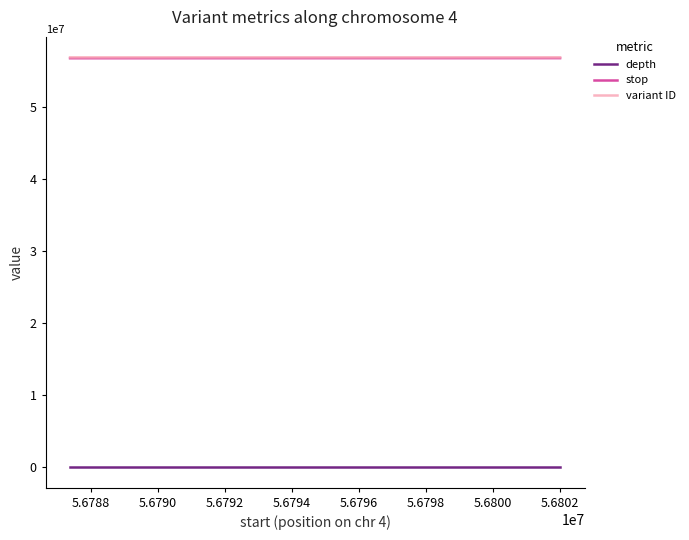

What is the lowest value of the variant ID series?

56906833